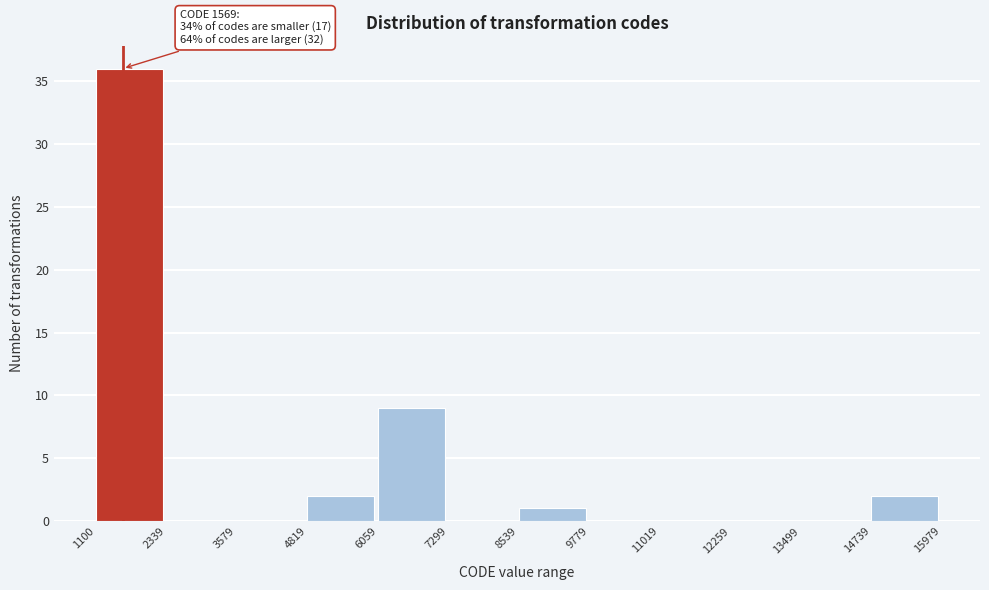

Which range on the x-axis has the tallest bar?

1100 to 2339